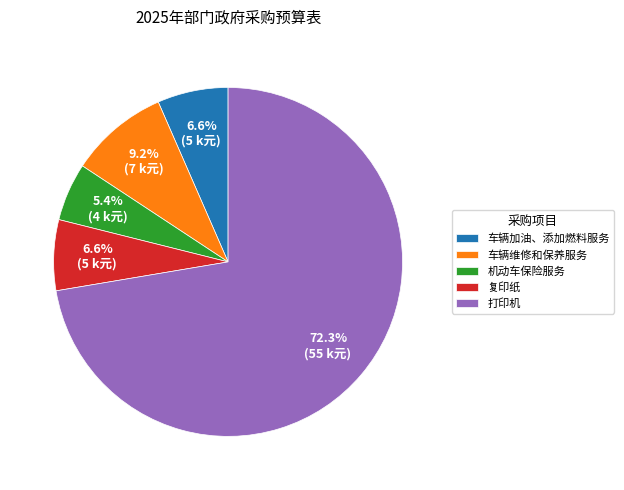

How many slices are in this pie chart?

5